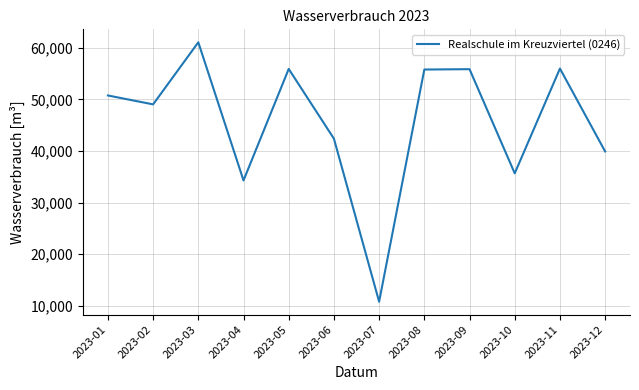

Which label corresponds to the largest value in the chart?

2023-03